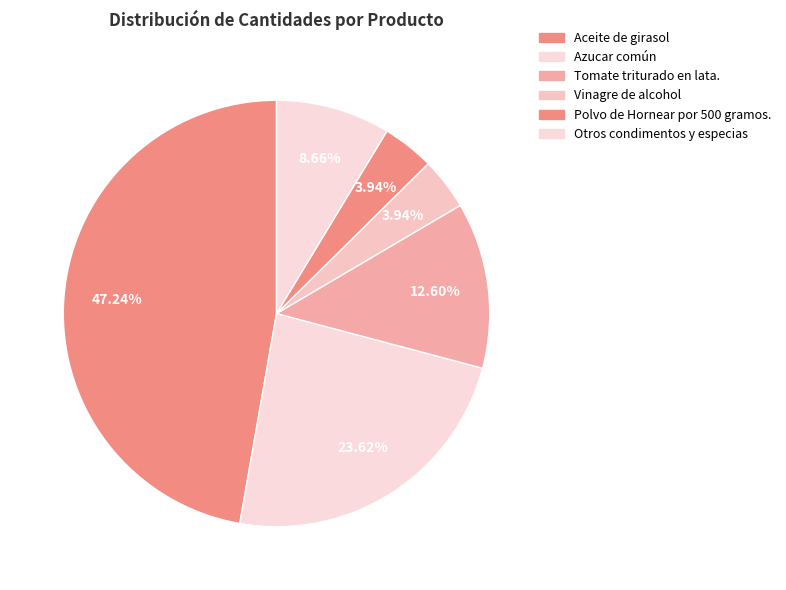

Count the number of slices in the pie.

6